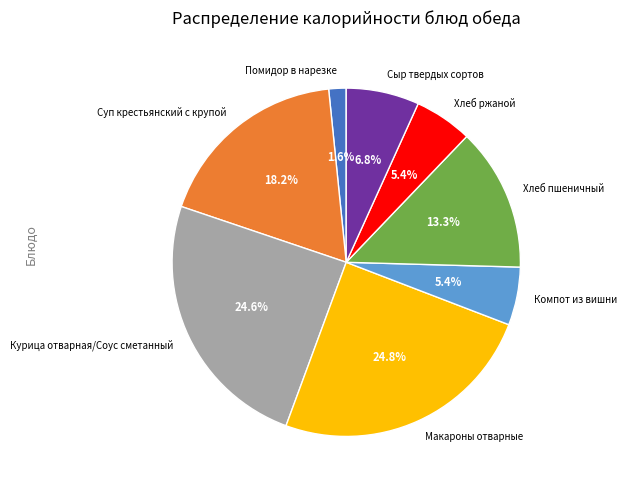

To the nearest percent, what is the average slice percentage?

12%